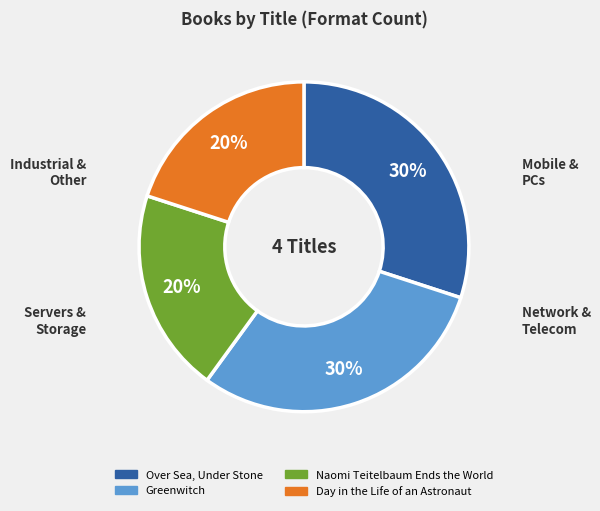

To the nearest percent, what is the combined percentage of Naomi Teitelbaum Ends the World and Day in the Life of an Astronaut?

40%